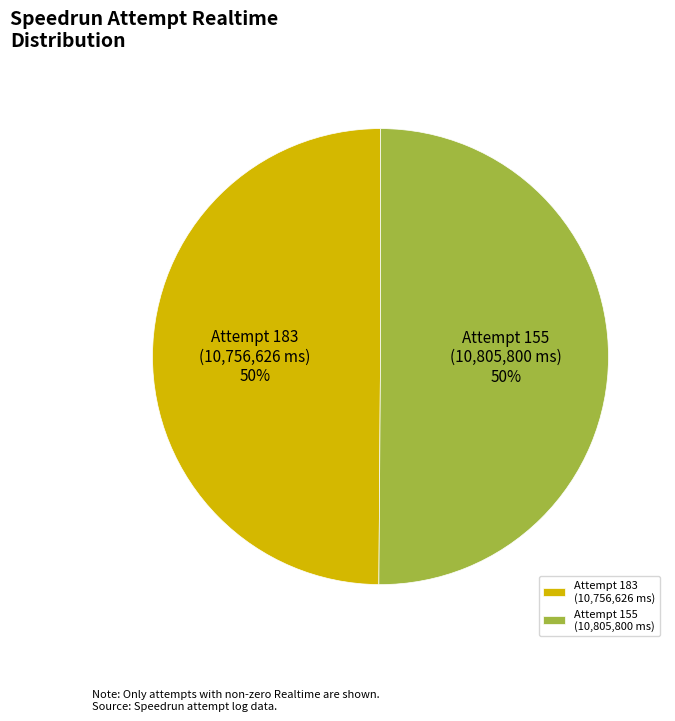

To the nearest percent, what portion does Attempt 155 (10,805,800 ms) represent?

50%